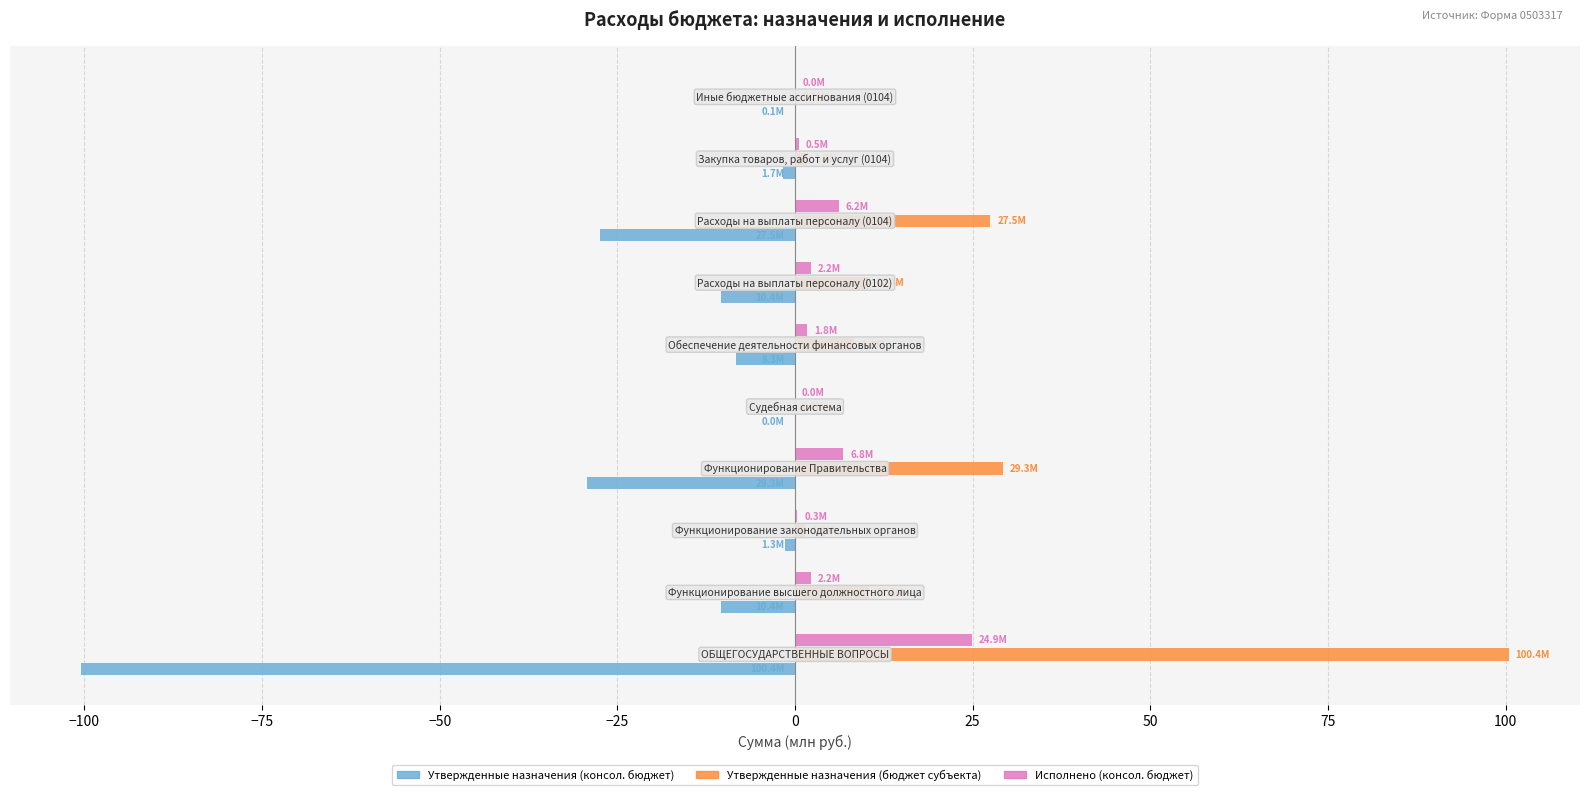

Which series has the largest total across all categories?

Утвержденные назначения (бюджет субъекта)